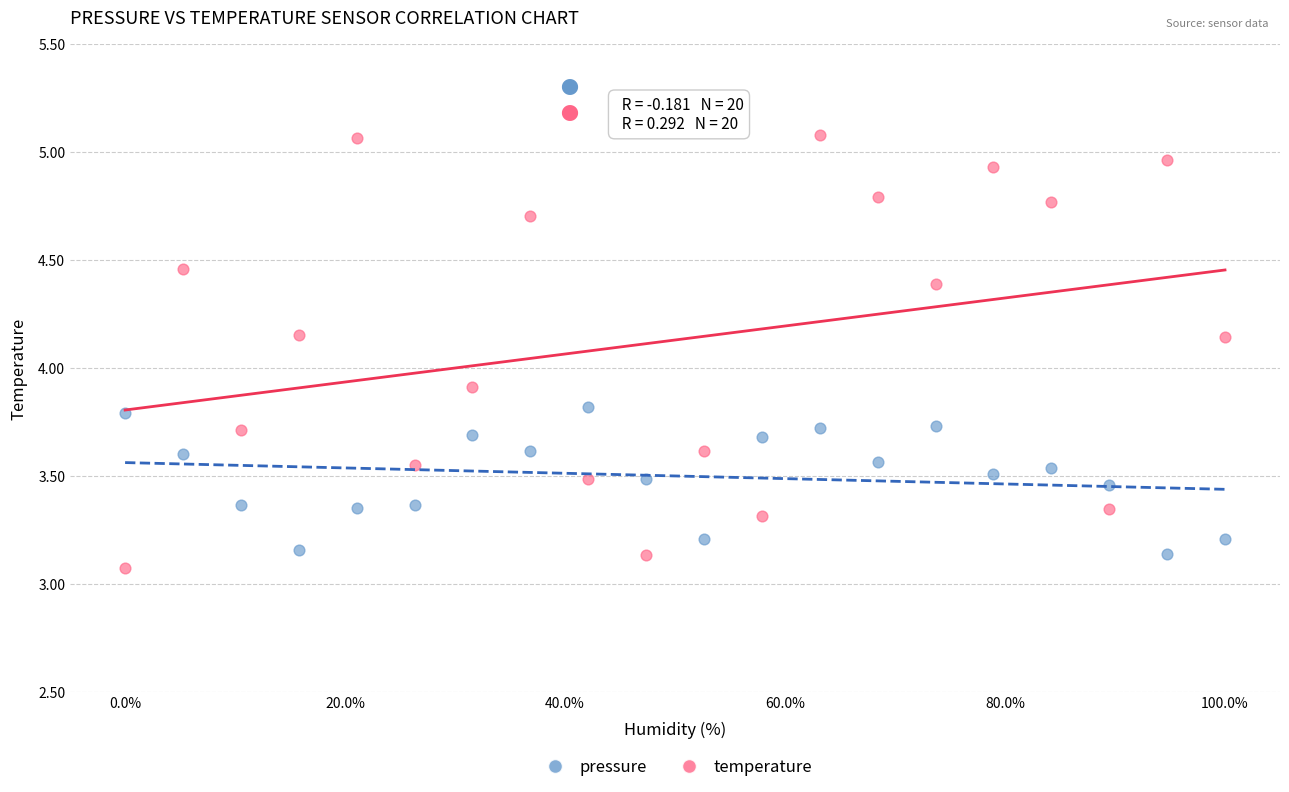

Across all series, what Y value is closest to 4?

3.9